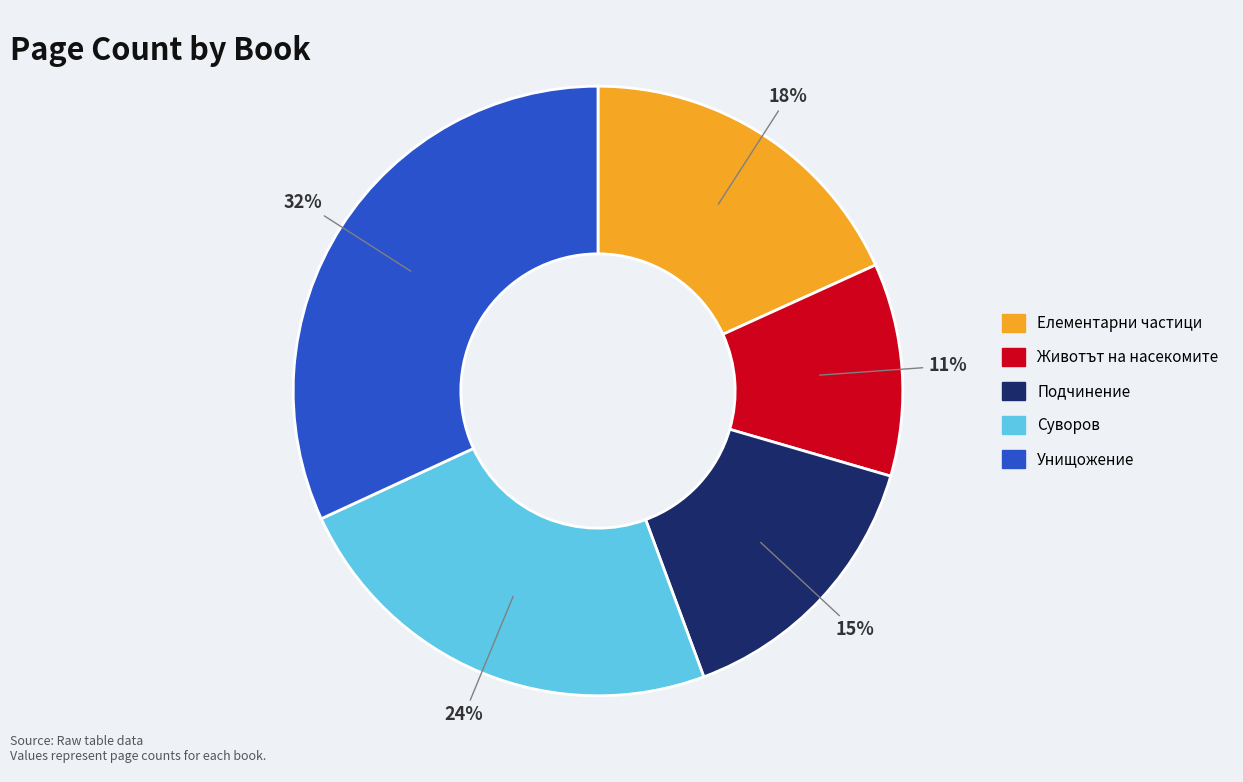

Is there any slice that represents more than half of the pie?

No